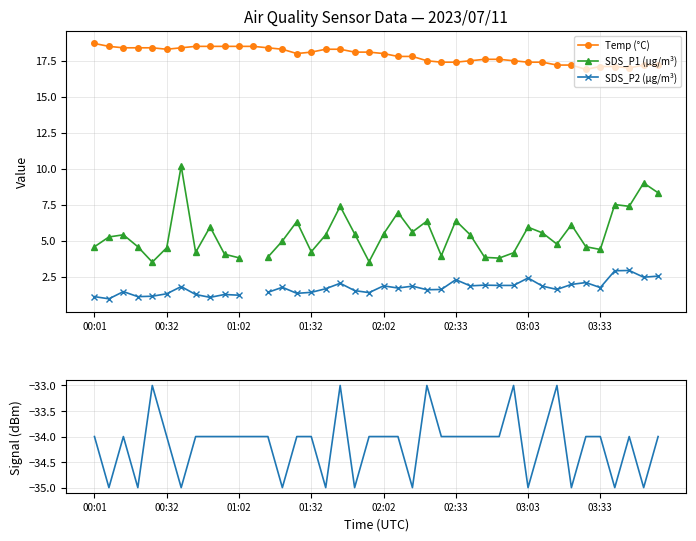

In SDS_P1 (µg/m³), how many points are lower than both neighbors (excluding endpoints)?

10